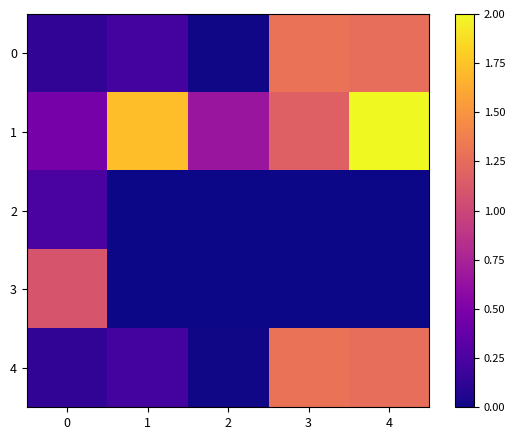

Reading left to right, extract all data points from this chart.

0: 0=0.1	1=0.2	2=0.0	3=1.3	4=1.3
1: 0=0.5	1=1.7	2=0.7	3=1.2	4=2.0
2: 0=0.2	1=0.0	2=0.0	3=0.0	4=0.0
3: 0=1.1	1=0.0	2=0.0	3=0.0	4=0.0
4: 0=0.1	1=0.2	2=0.0	3=1.3	4=1.3